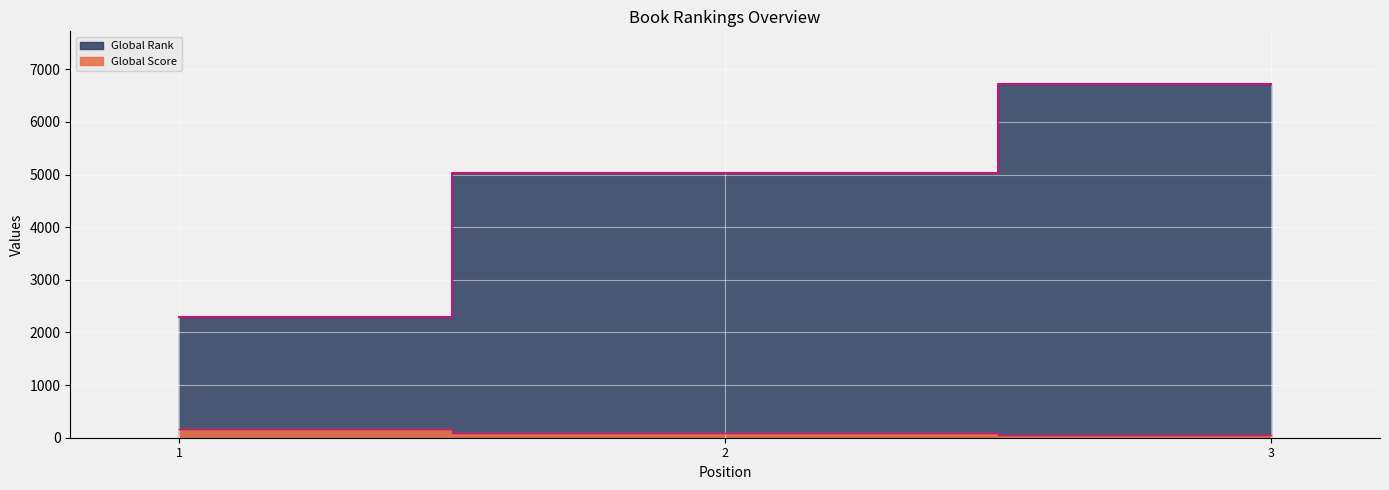

Read the Global Rank value at 3, to the nearest 10.

6710